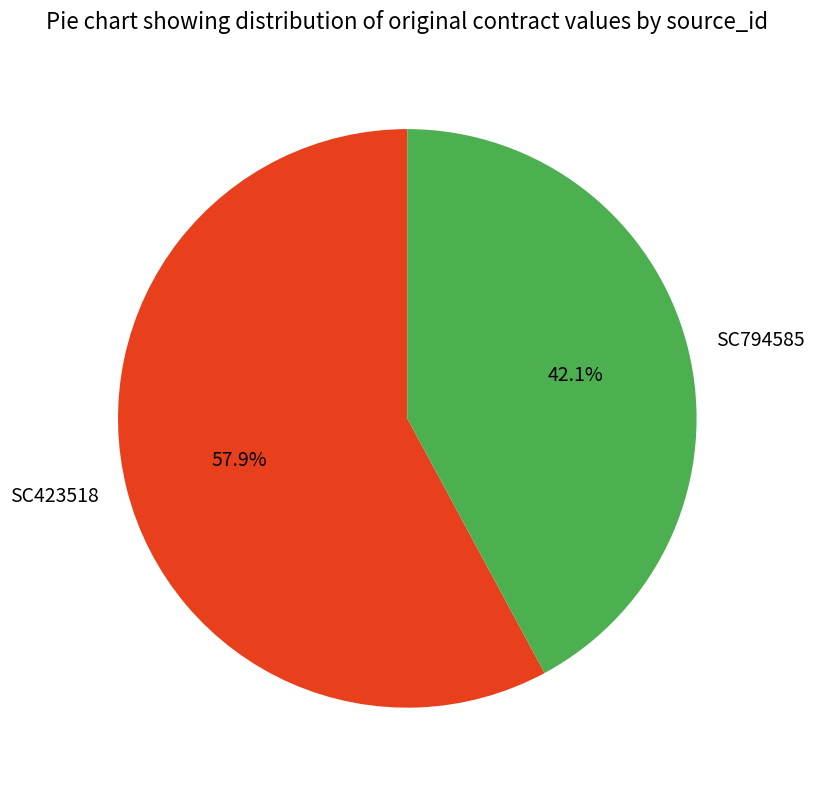

How many segments does this pie chart have?

2